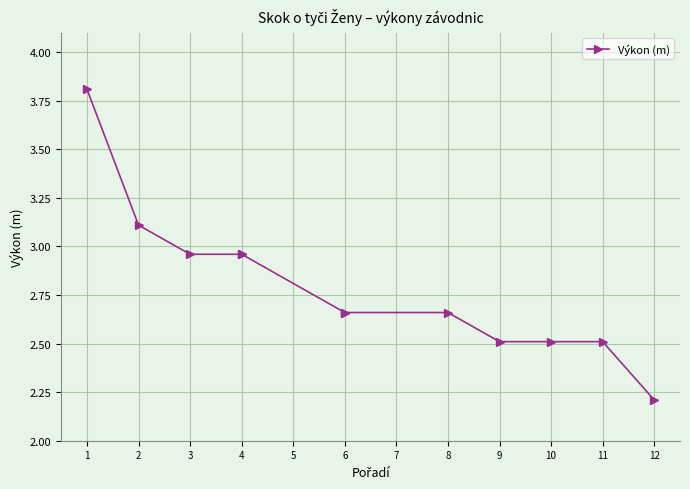

What is the average value?

2.8